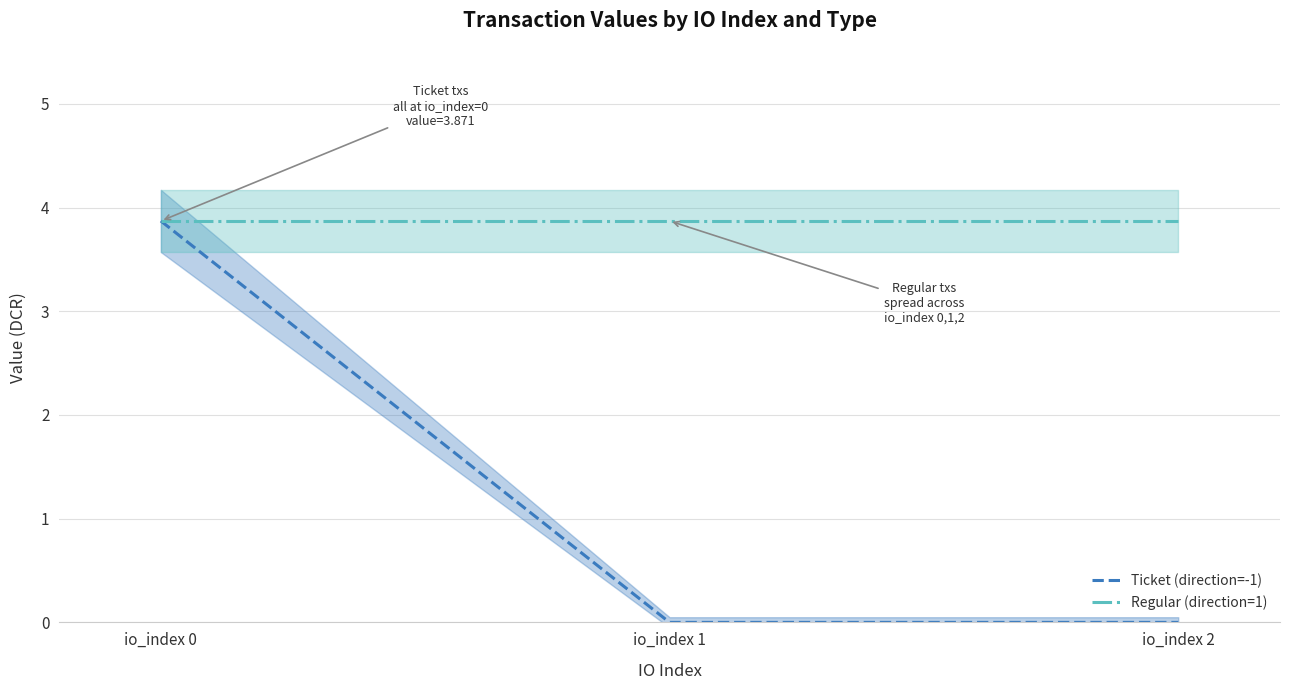

List the labels in order of Regular (direction=1) value, largest first.

io_index 0, io_index 1, io_index 2